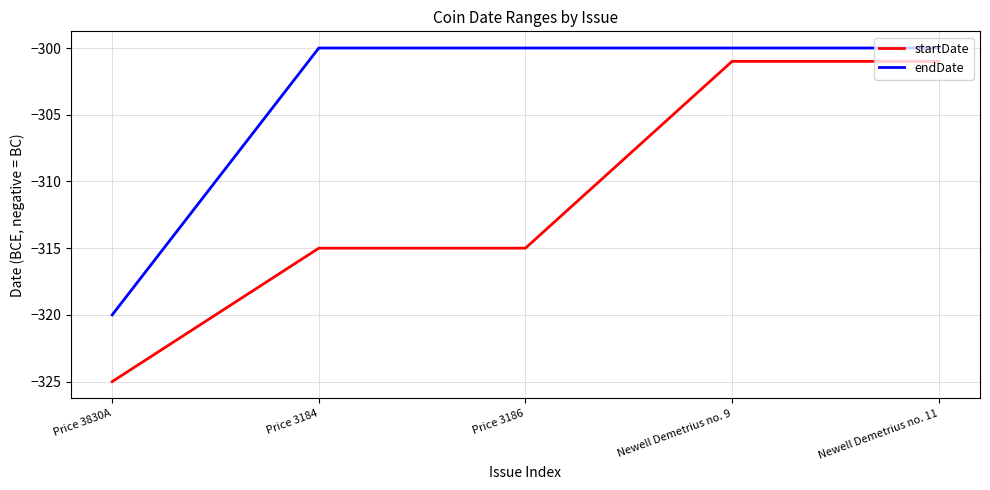

Between Price 3830A and Price 3184, which series saw the biggest shift?

endDate